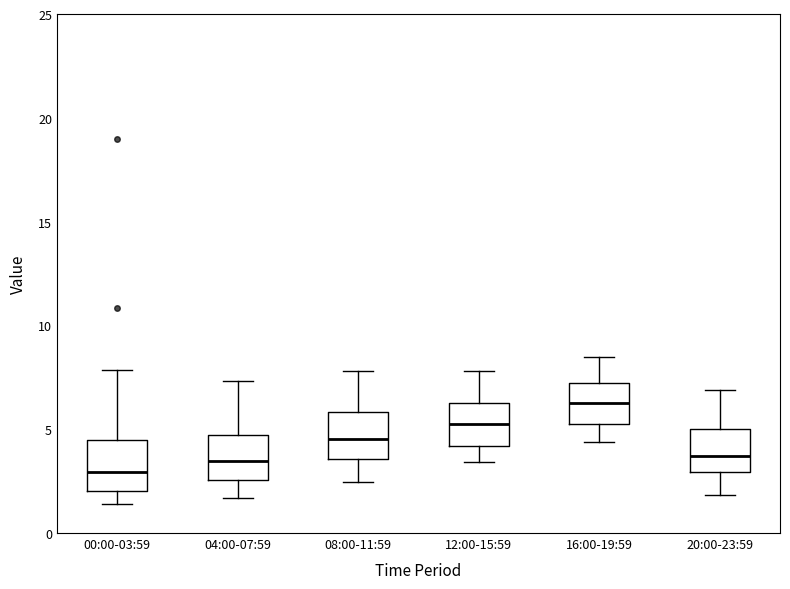

Reading left to right, transcribe this box plot: for each box, give where its median line is, the range the box spans, and where its two whiskers end, as read against the y-axis. The values are not printed on the chart, so give them approximately, as read against the axis.

00:00-03:59: median 3.0, box 2.0 to 4.5, whiskers 1.5 to 8.0
04:00-07:59: median 3.5, box 2.5 to 4.5, whiskers 1.5 to 7.5
08:00-11:59: median 4.5, box 3.5 to 6.0, whiskers 2.5 to 8.0
12:00-15:59: median 5.5, box 4.0 to 6.5, whiskers 3.5 to 8.0
16:00-19:59: median 6.5, box 5.5 to 7.0, whiskers 4.5 to 8.5
20:00-23:59: median 3.5, box 3.0 to 5.0, whiskers 2.0 to 7.0